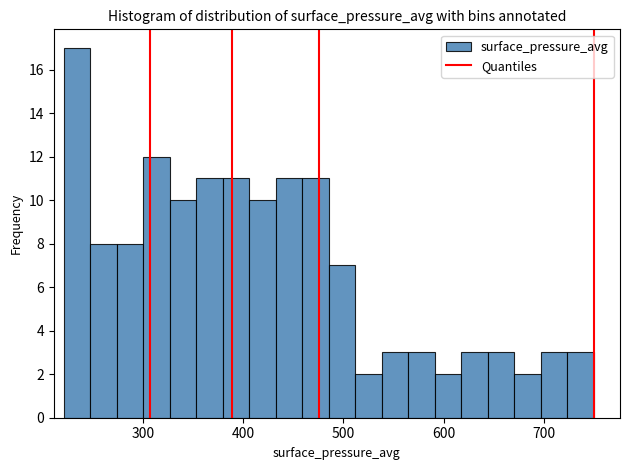

Read against the x-axis, roughly where is the centre of the tallest bar?

230